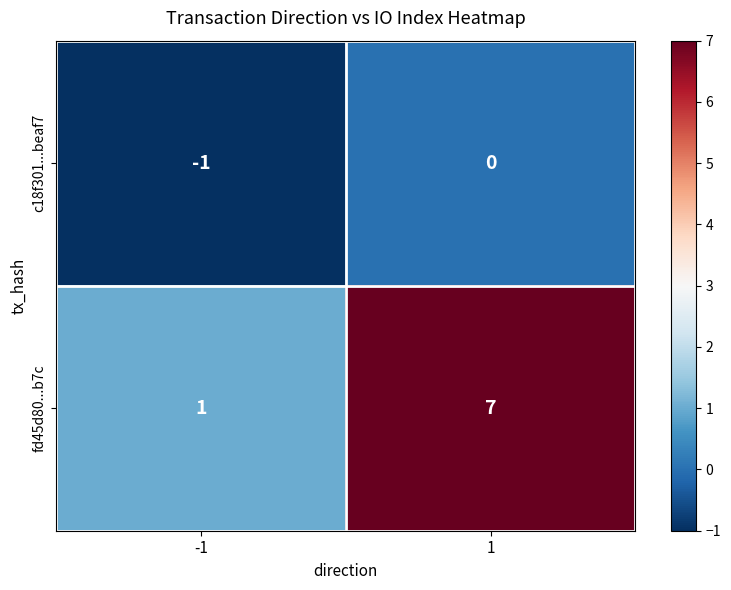

At which category is the sum across all series the highest?

1